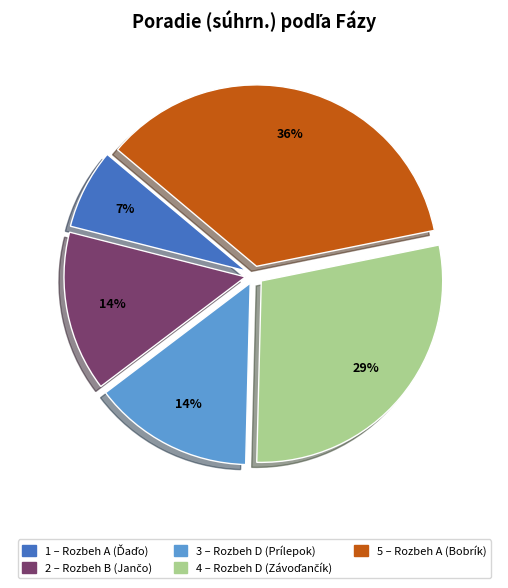

Approximately how many times larger is the value at 3 – Rozbeh D (Prílepok) compared to 5 – Rozbeh A (Bobrík)?

0.4